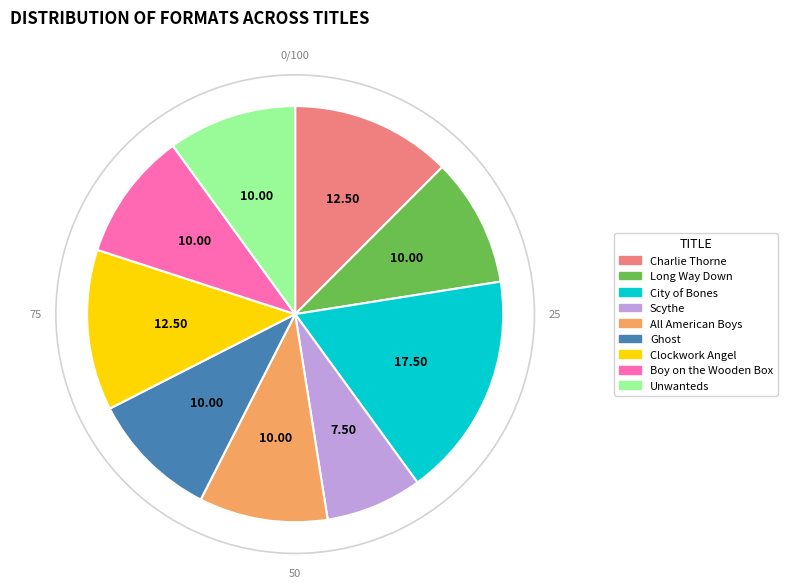

How many slices are in this pie chart?

9